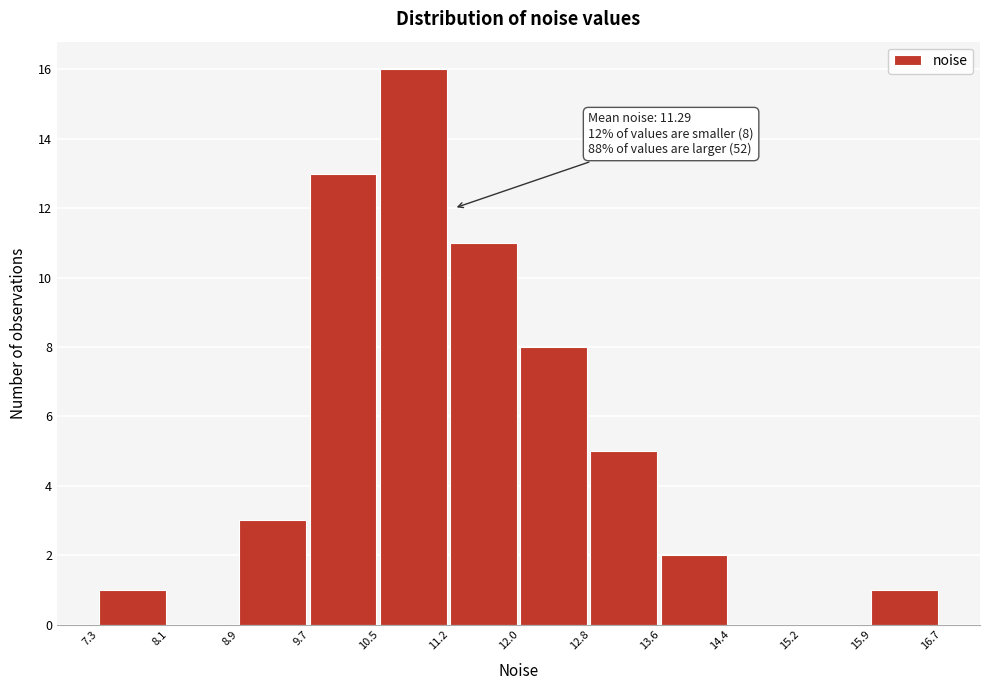

Which range on the x-axis has the tallest bar?

10.5 to 11.2